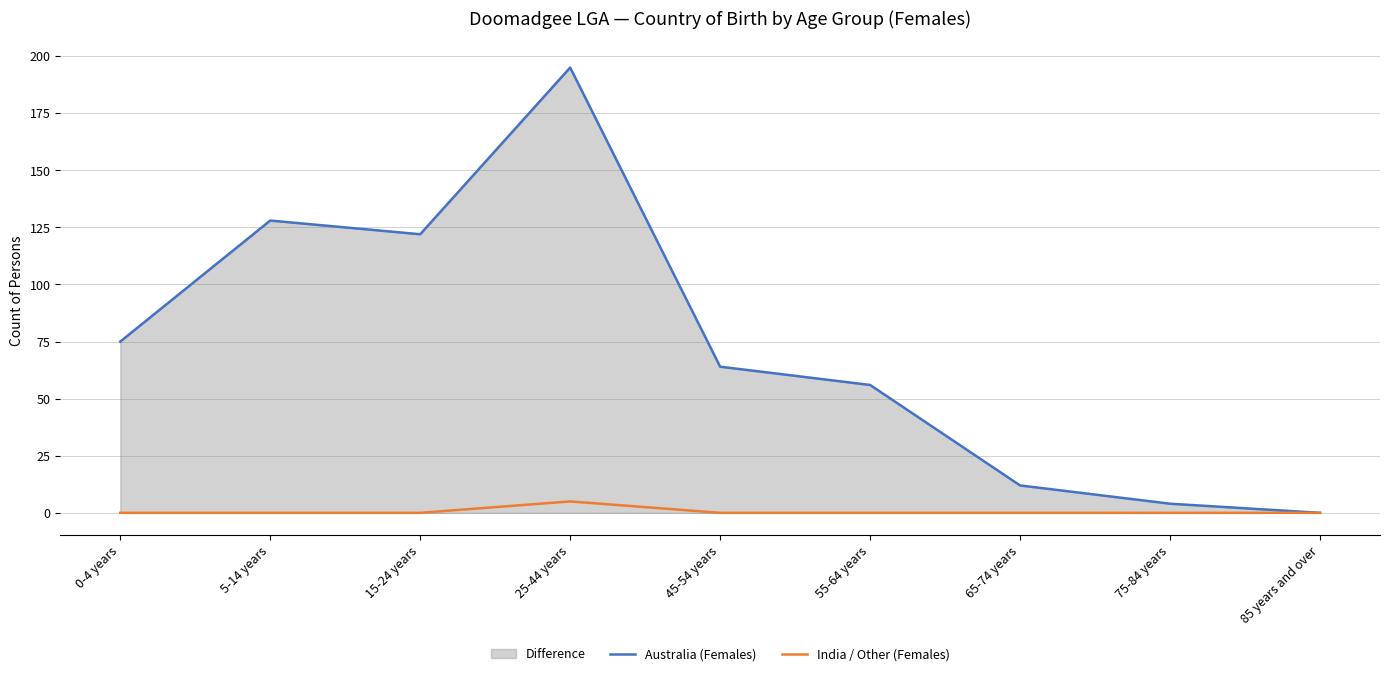

True or false: Australia (Females) has a value of 122 at 15-24 years.

True